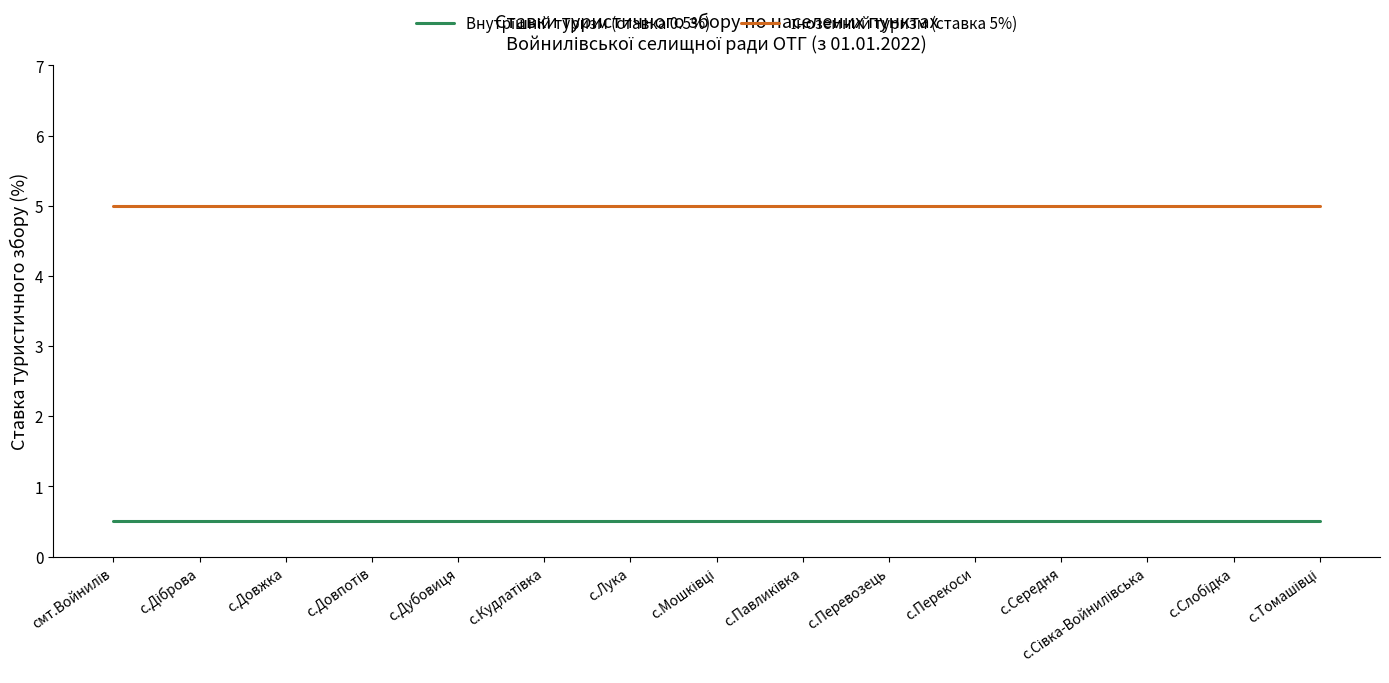

What is the smallest value displayed?

0.5